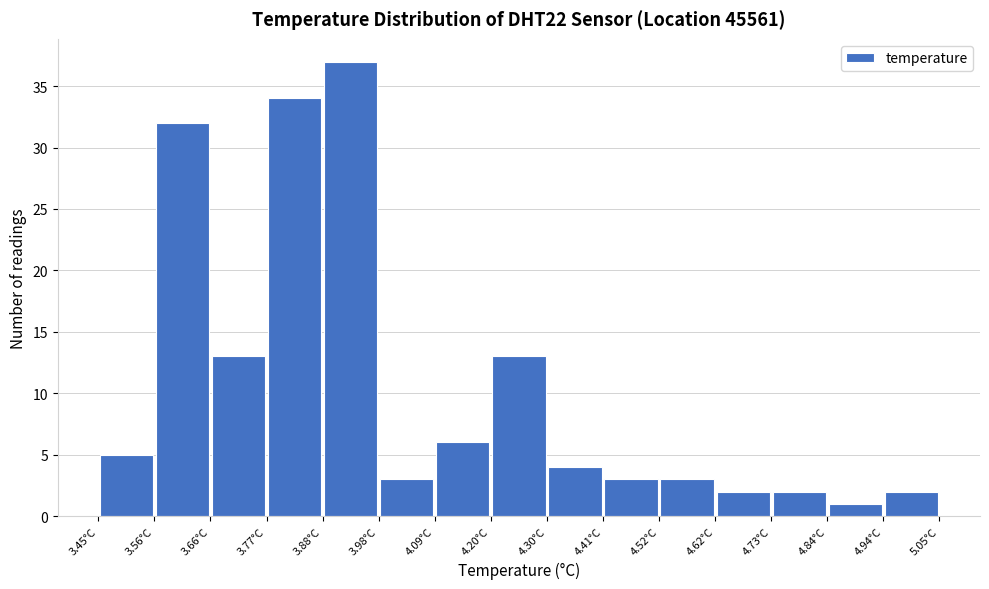

Over which range of the x-axis is the bar tallest?

3.88 to 3.98